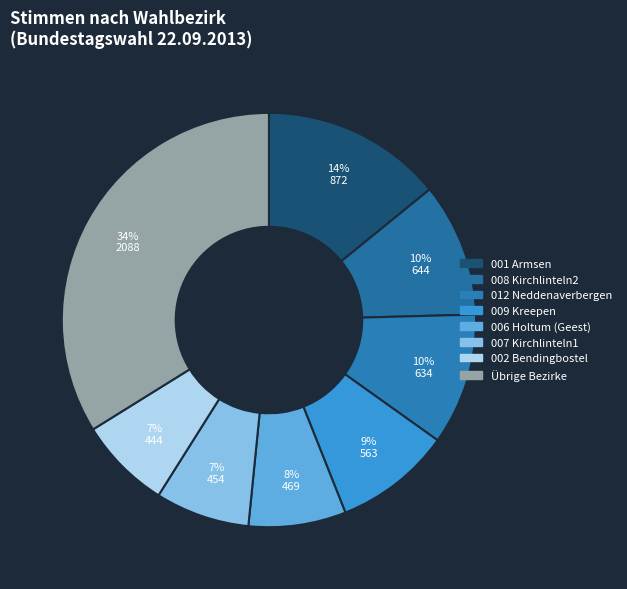

What is the largest slice in the pie chart?

Übrige Bezirke